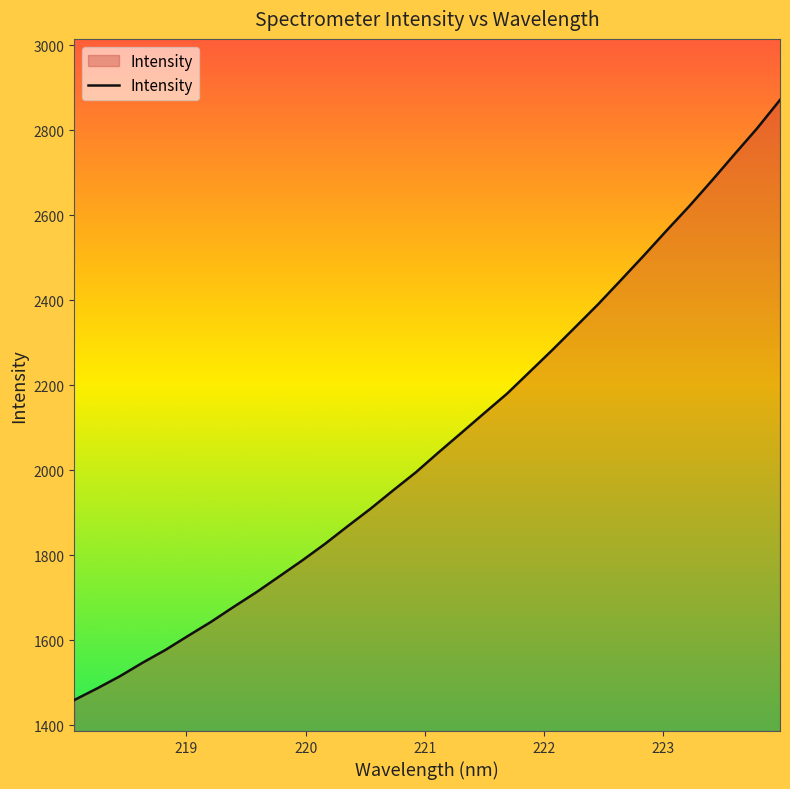

What is the greatest value displayed?

2871.6